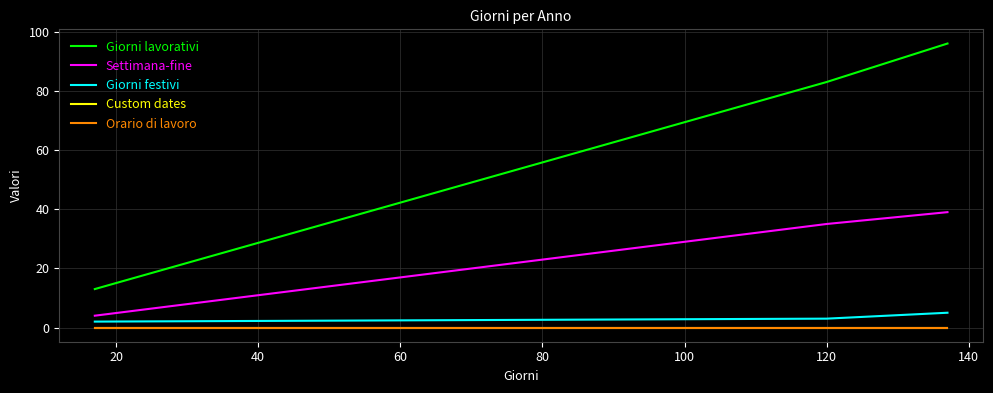

Does the chart have visible grid lines?

Yes